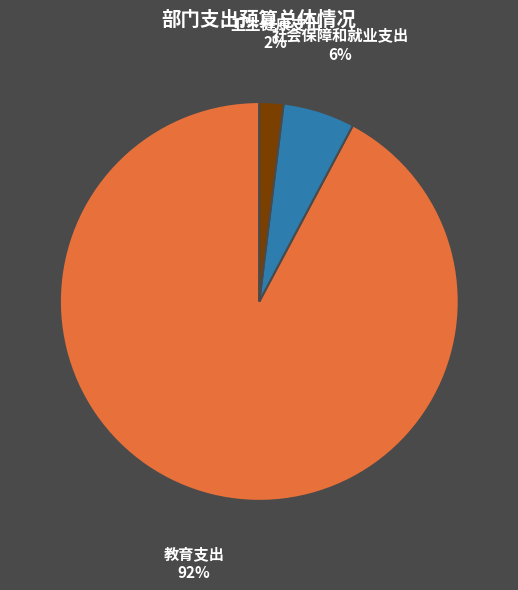

Combined, do 教育支出 and 卫生健康支出 account for over 50%?

Yes